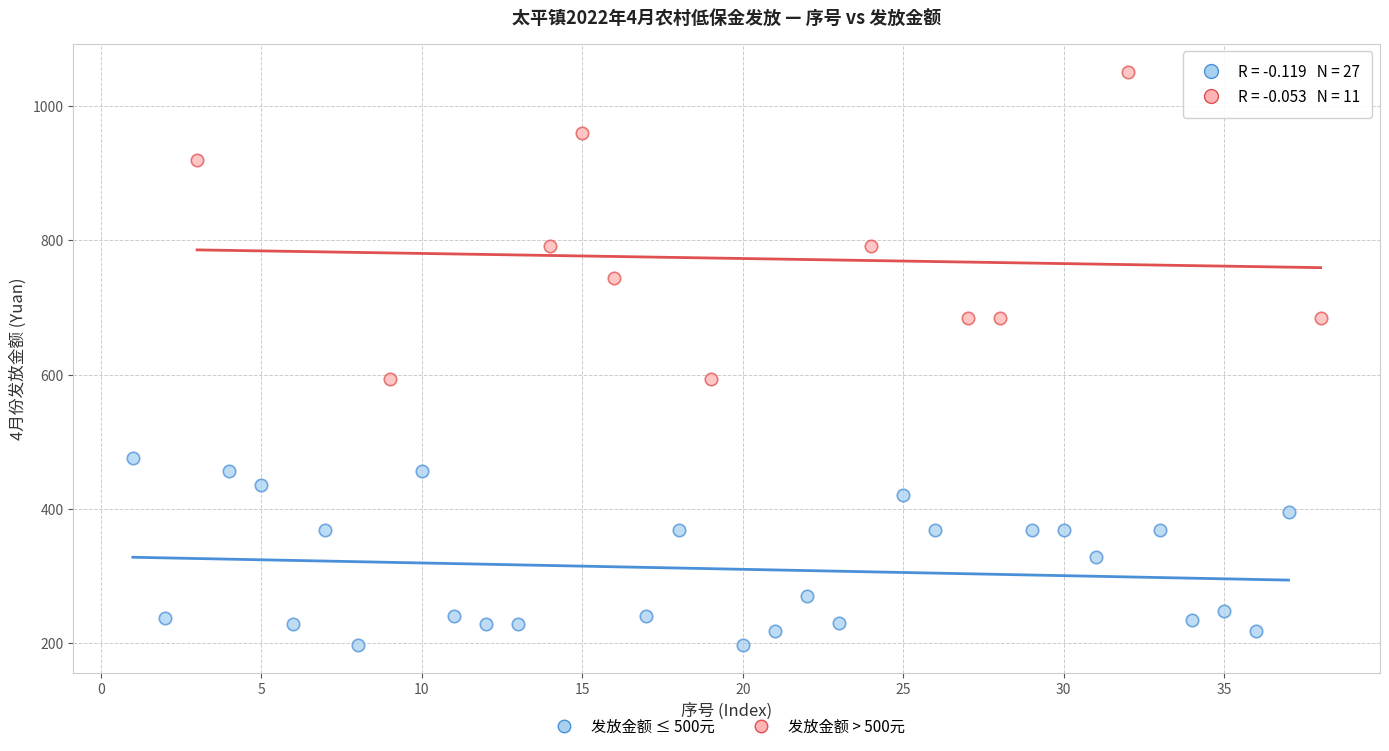

Which series has the largest Y range (max minus min)?

发放金额 > 500元